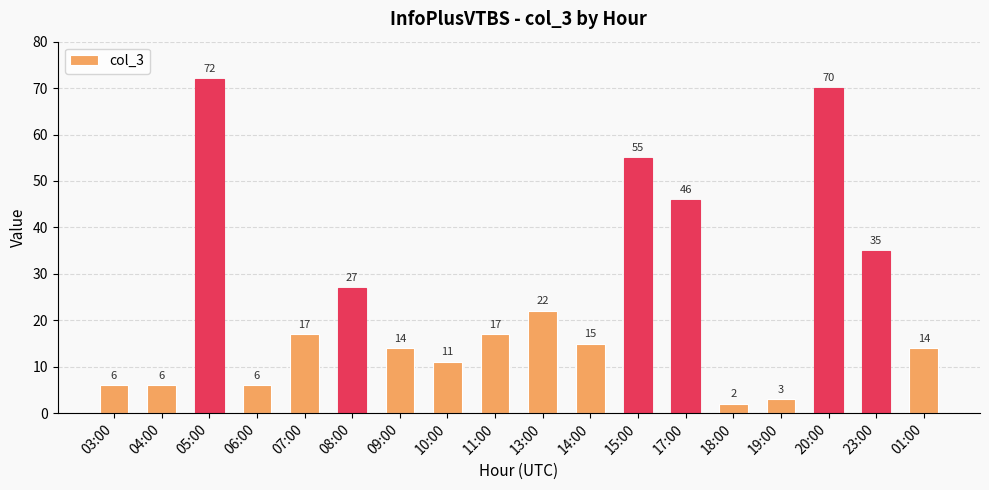

Between 13:00 and 07:00, which is larger?

13:00